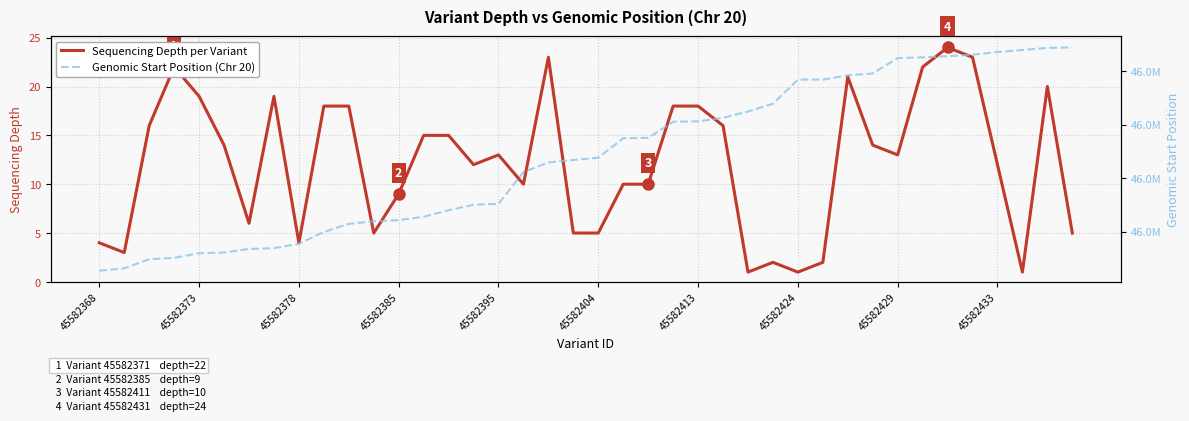

True or false: Sequencing Depth per Variant and Genomic Start Position (Chr 20) cross at least once.

False